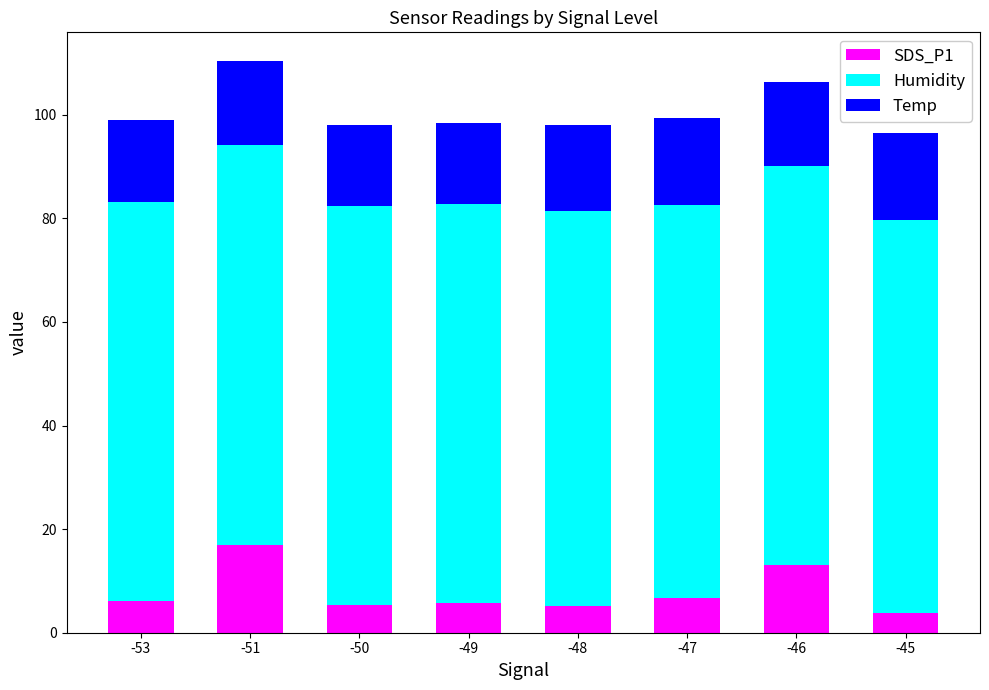

The value of SDS_P1 at -53 is 6.2. True or false?

True